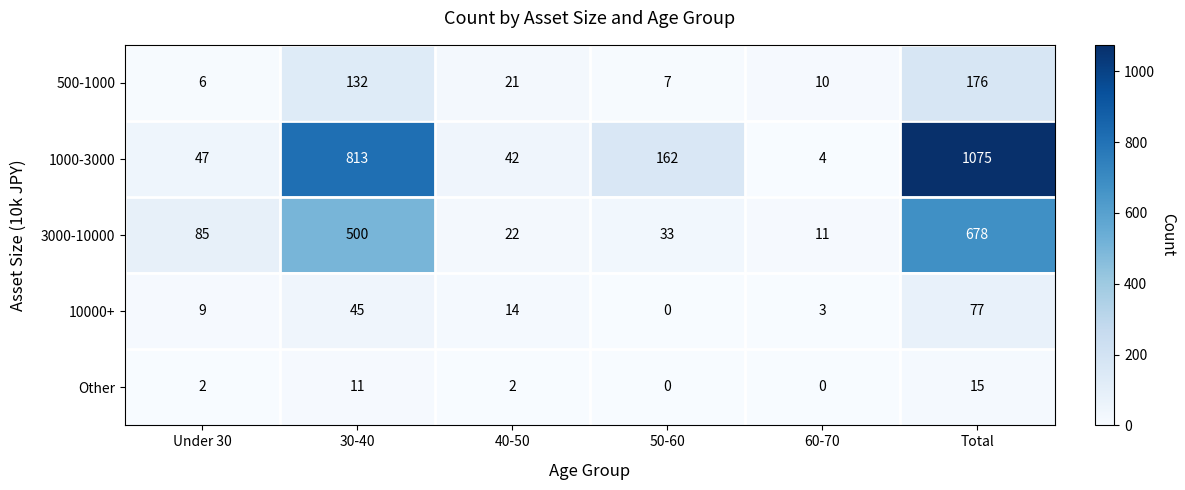

What is the difference between the maximum and minimum values in the 10000+ series?

77